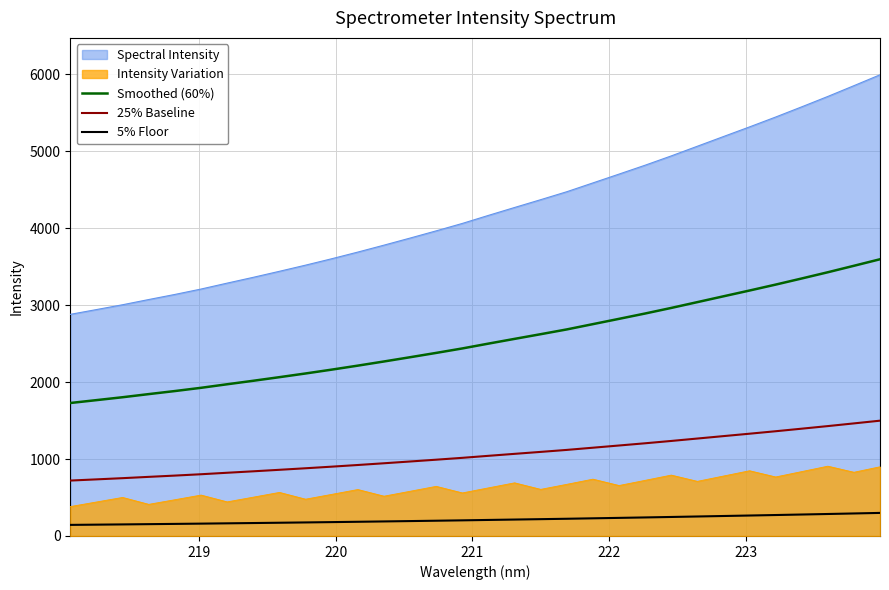

What is the maximum value shown in the chart?

5993.1